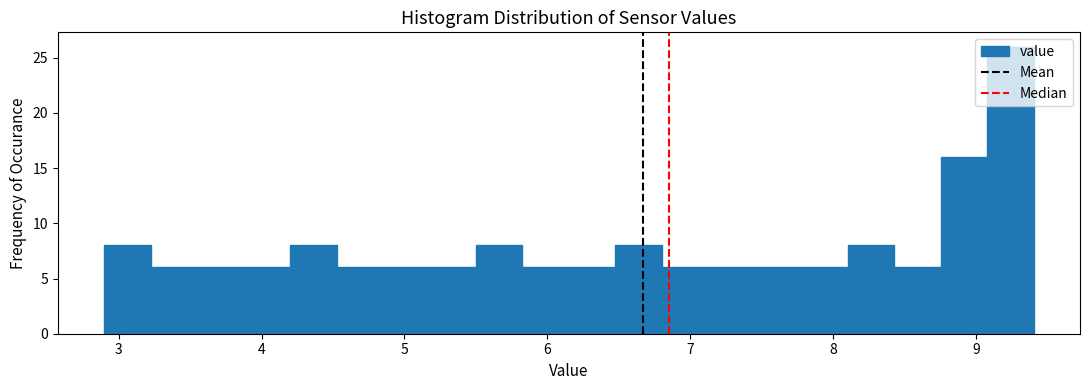

Around what value on the x-axis is the tallest bar? Give the approximate position of its centre, as read against the axis.

9.2